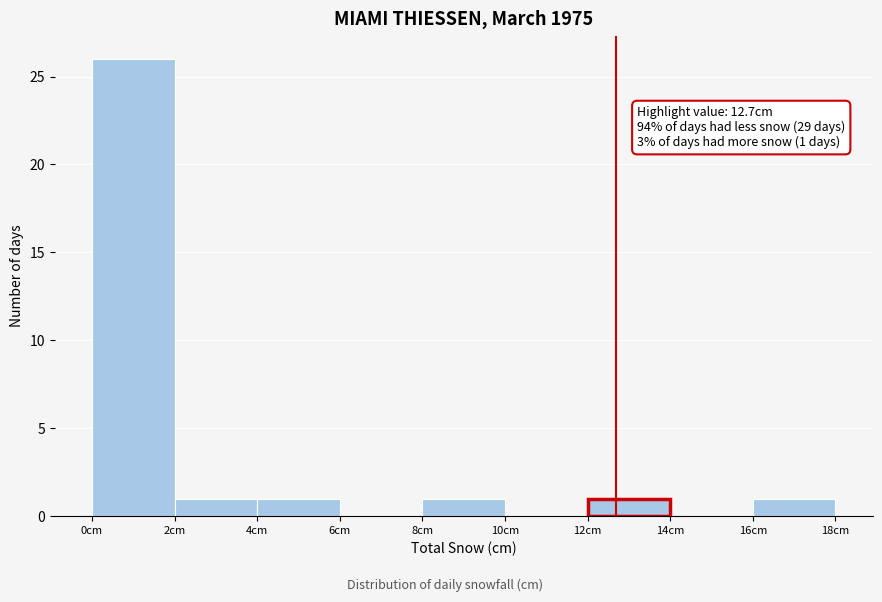

Which range on the x-axis has the tallest bar?

0 to 2